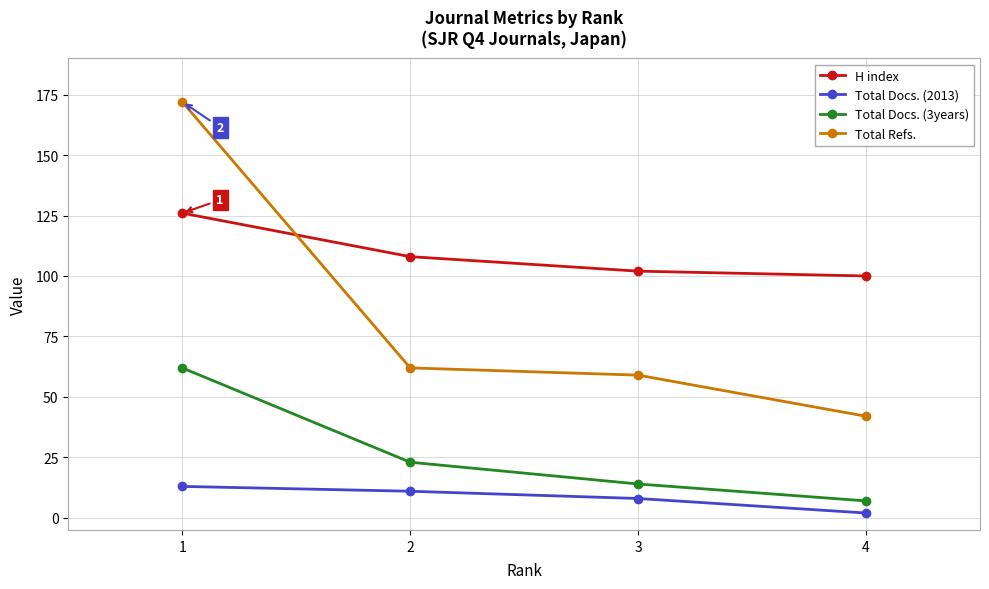

How many lines are shown in the chart?

4